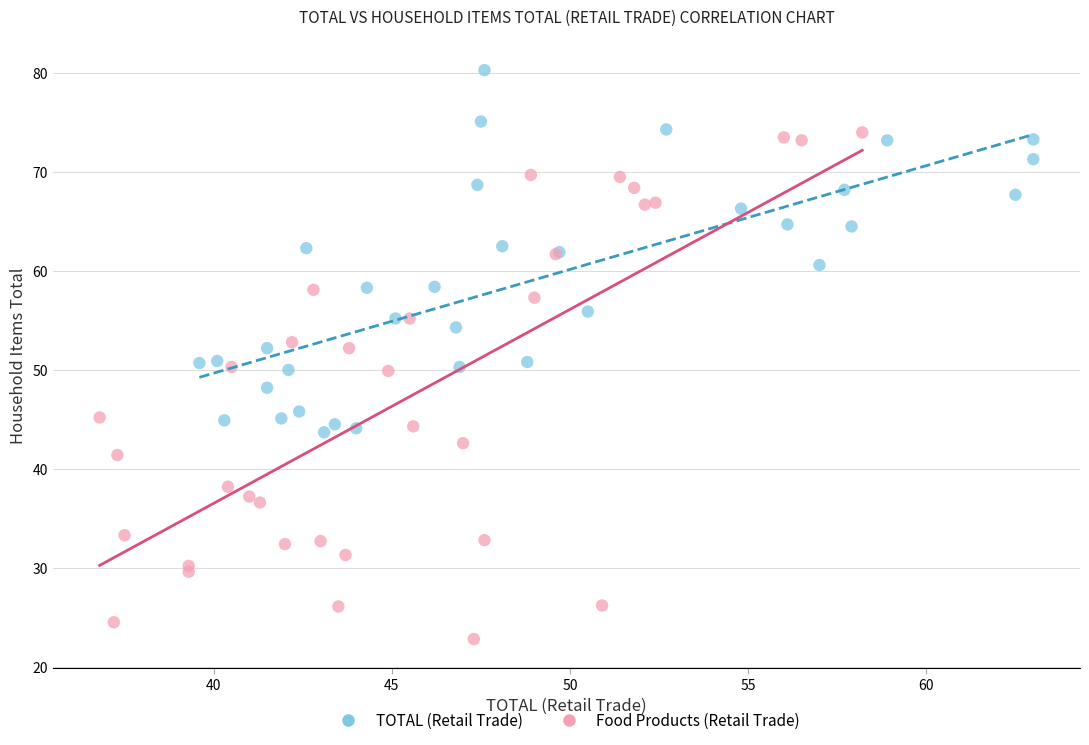

Which series reaches the minimum Y coordinate?

Food Products (Retail Trade)